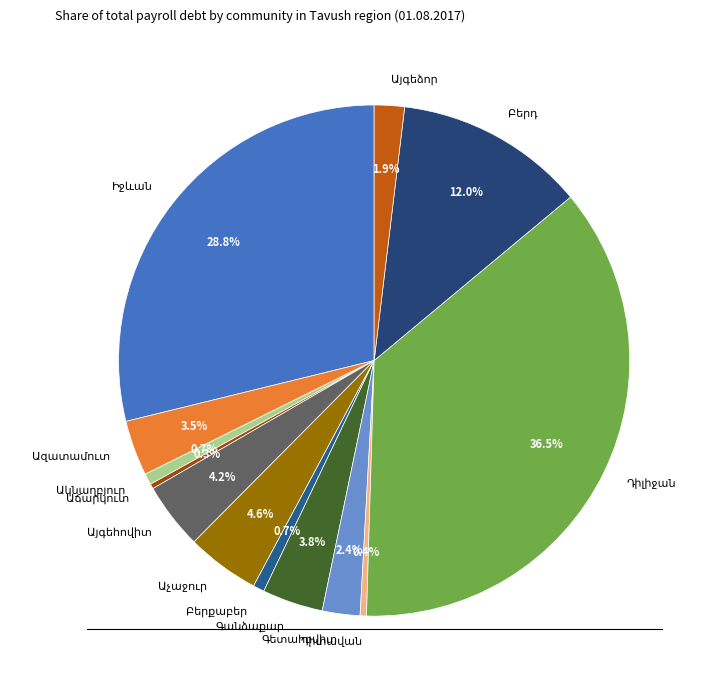

Is there any slice that represents more than half of the pie?

No